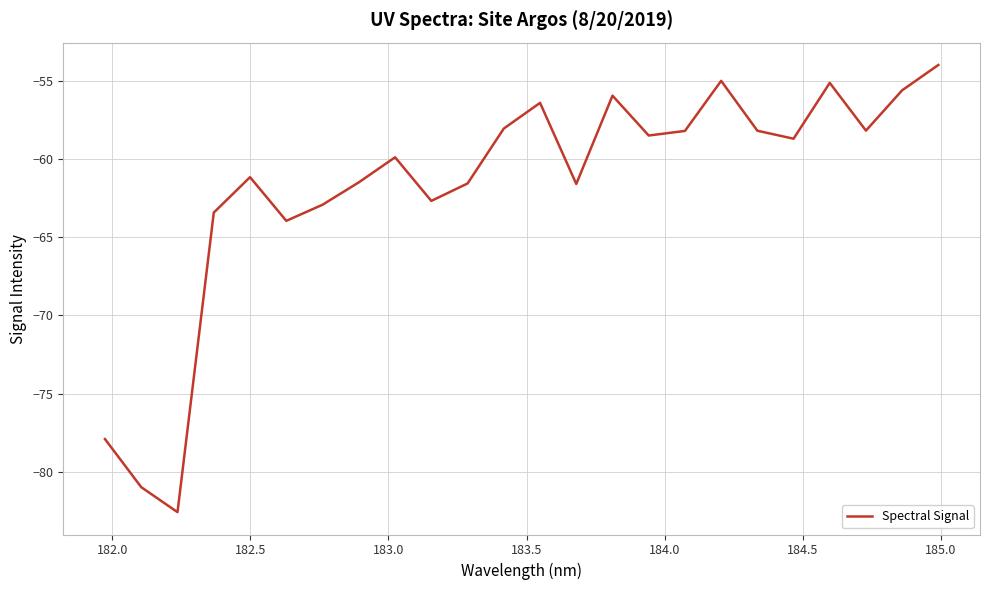

How many distinct data groups are displayed?

1